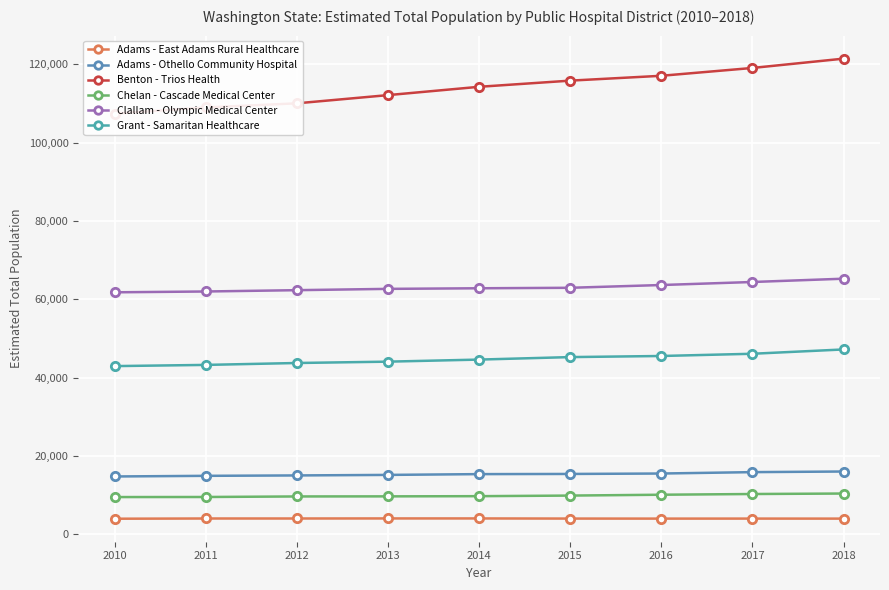

At 2015, list the series in order from smallest to largest.

Adams - East Adams Rural Healthcare, Chelan - Cascade Medical Center, Adams - Othello Community Hospital, Grant - Samaritan Healthcare, Clallam - Olympic Medical Center, Benton - Trios Health